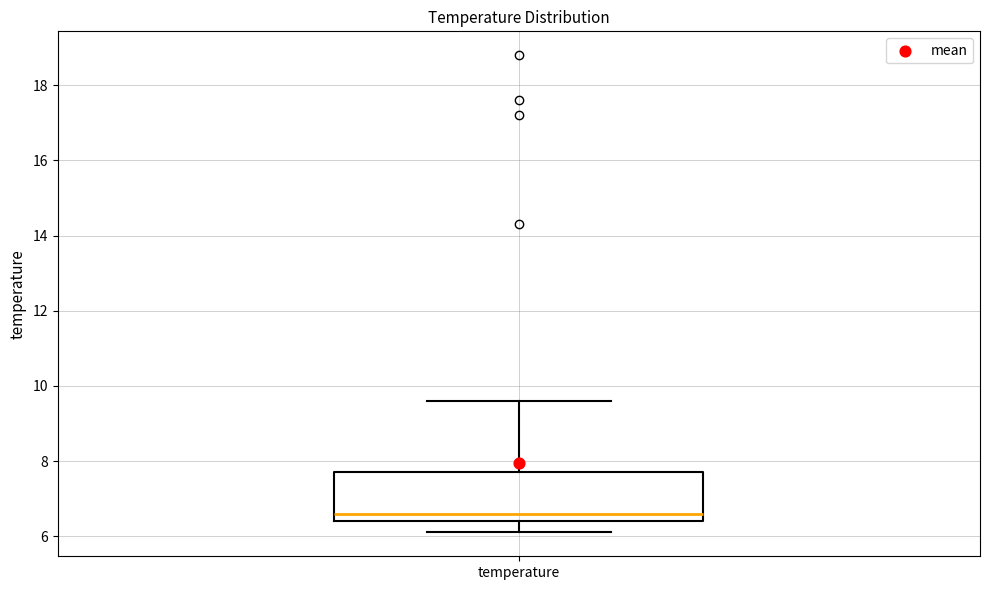

Where is the lower edge of the box for temperature on the y-axis? The values are not printed on the chart, so give them approximately, as read against the axis.

6.4